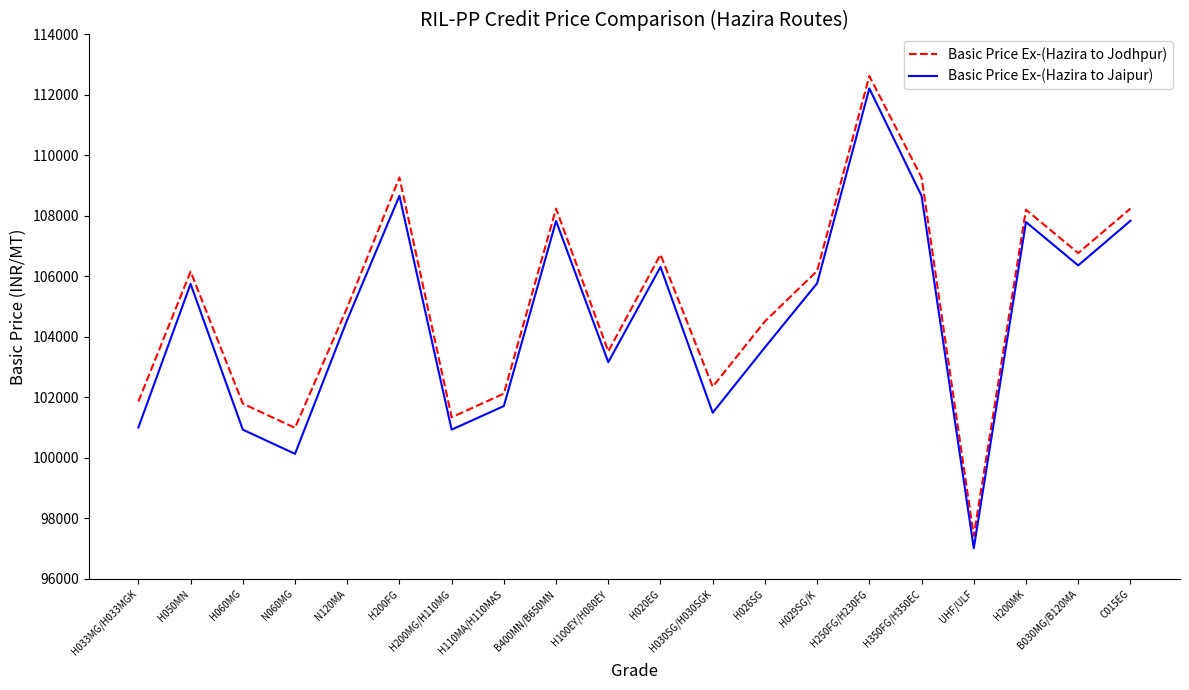

What is the sum of the Basic Price Ex-(Hazira to Jodhpur) values at B030MG/B120MA and H110MA/H110MAS?

208900